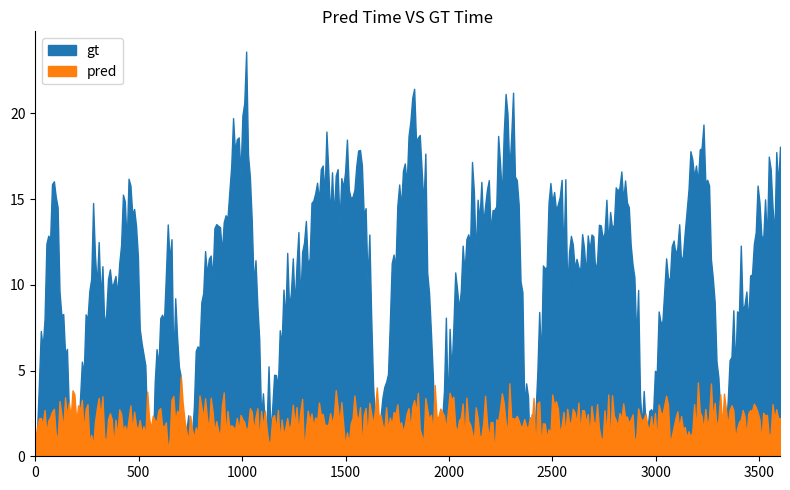

Where is the first local maximum for pred?

1